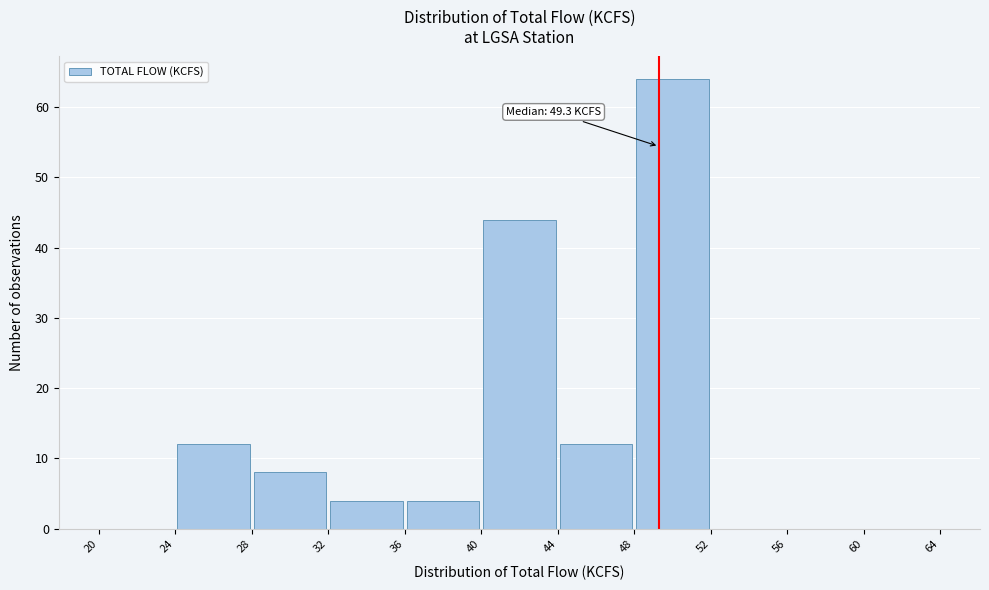

Over which range of the x-axis is the bar tallest?

48 to 52